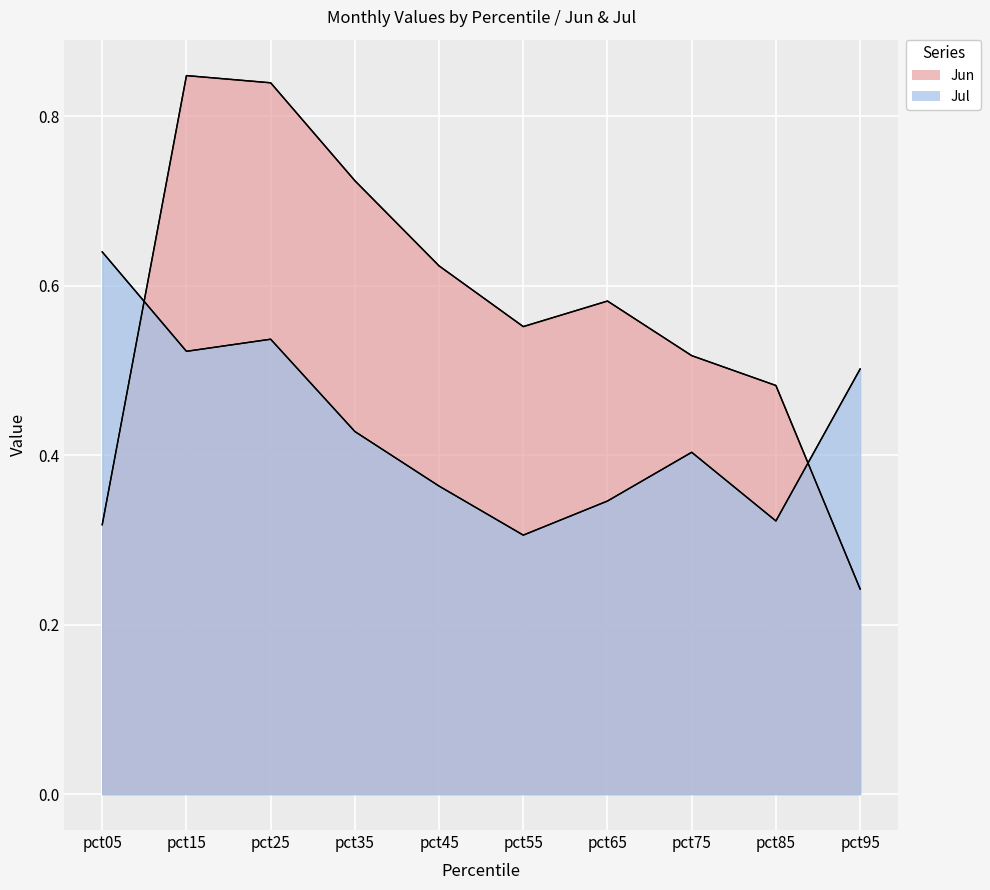

Rank the series at pct65 from lowest to highest value.

Jul, Jun